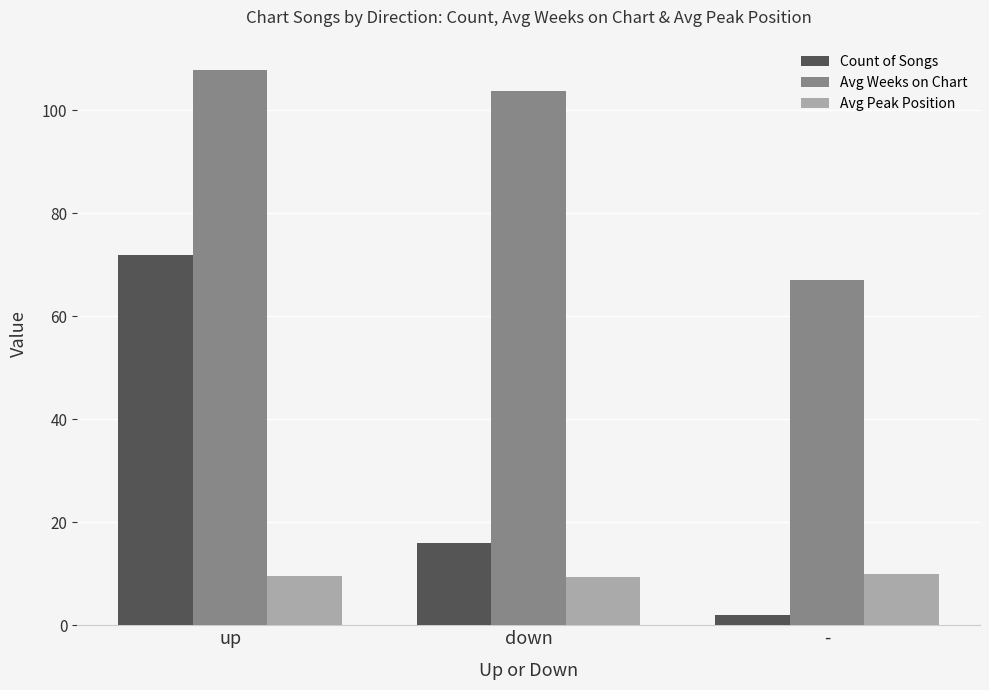

What position from the right is down?

2